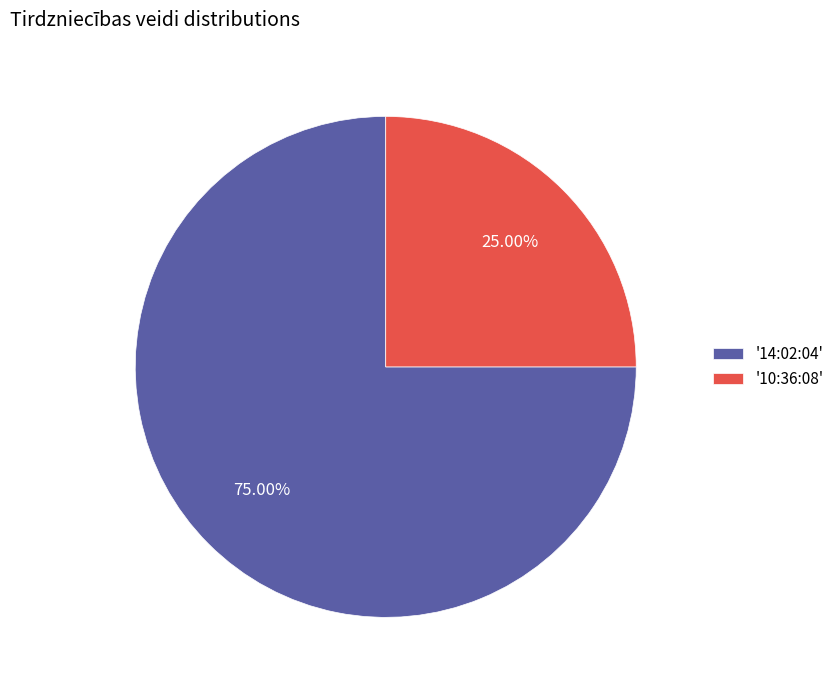

Is the sum of '10:36:08' and '14:02:04' greater than half?

Yes